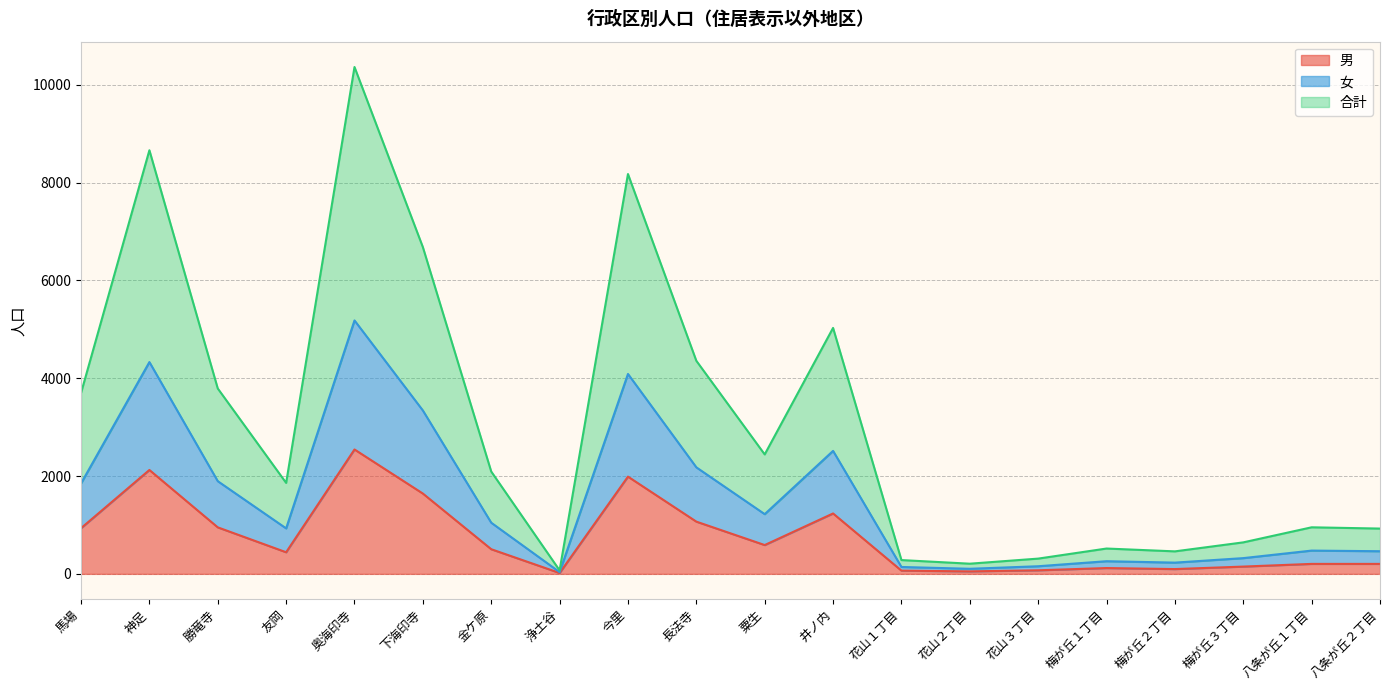

What is the value of the 合計 point at the 8th from the left?

72